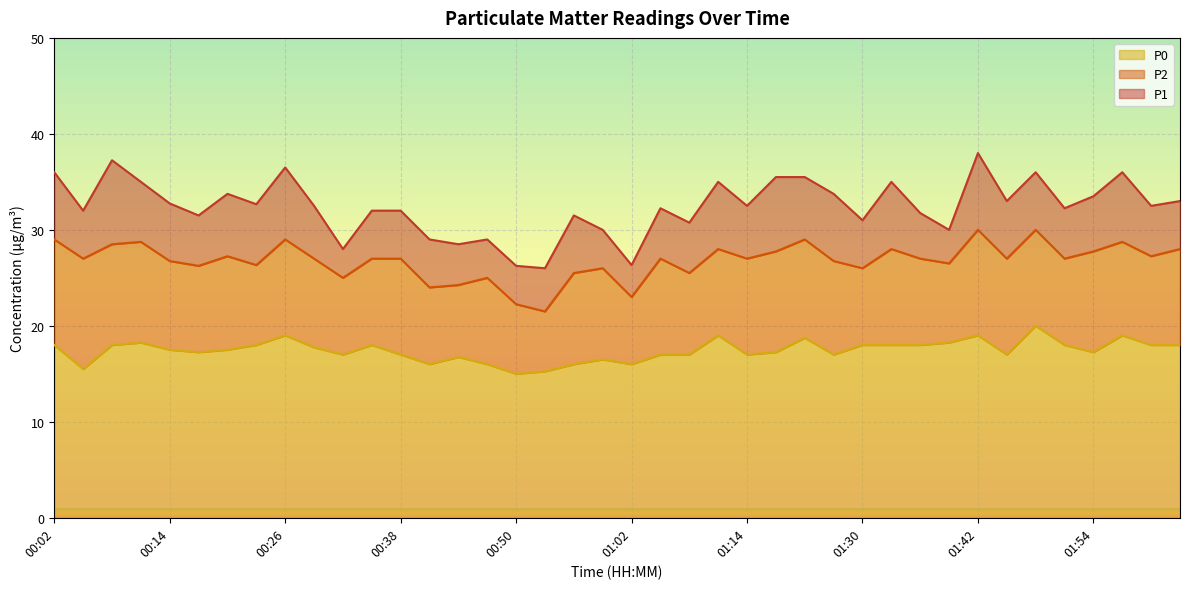

What is the difference between the maximum and minimum values in the P1 series?

12.0